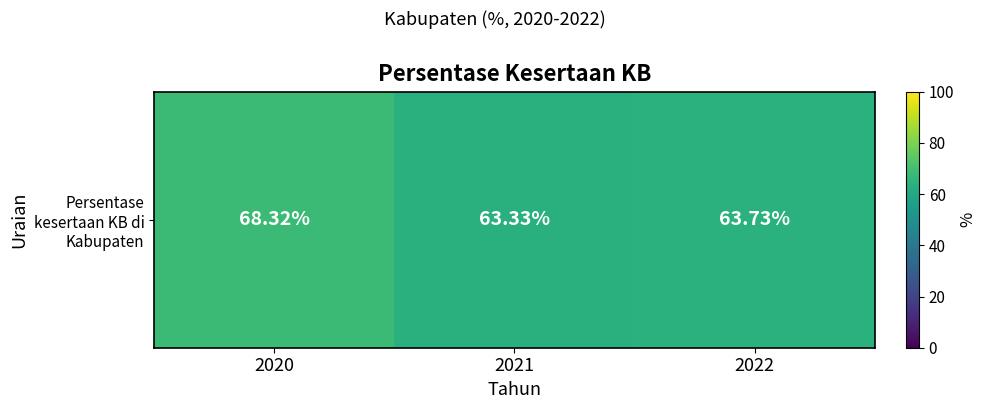

Rank the categories by value from highest to lowest.

2020, 2022, 2021